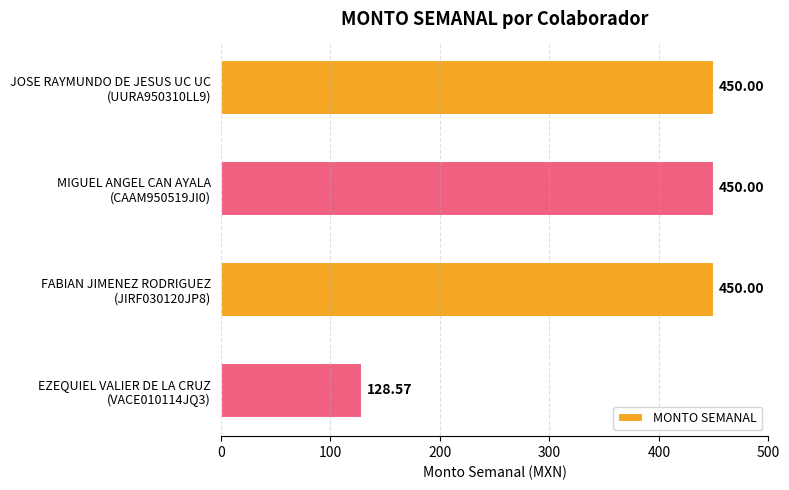

What is the sum of all values?

1478.6